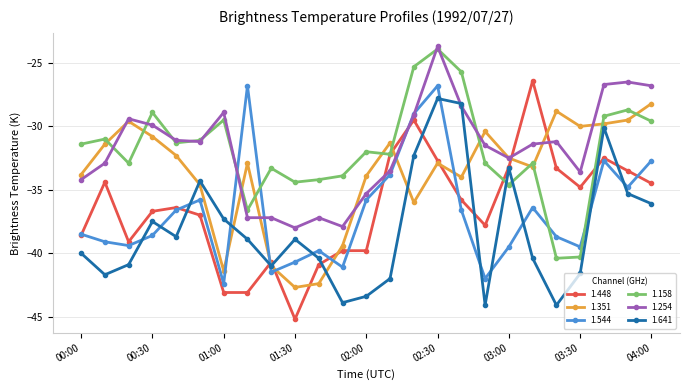

What is the value of the 1.544 point at the 5th from the left?

-36.6